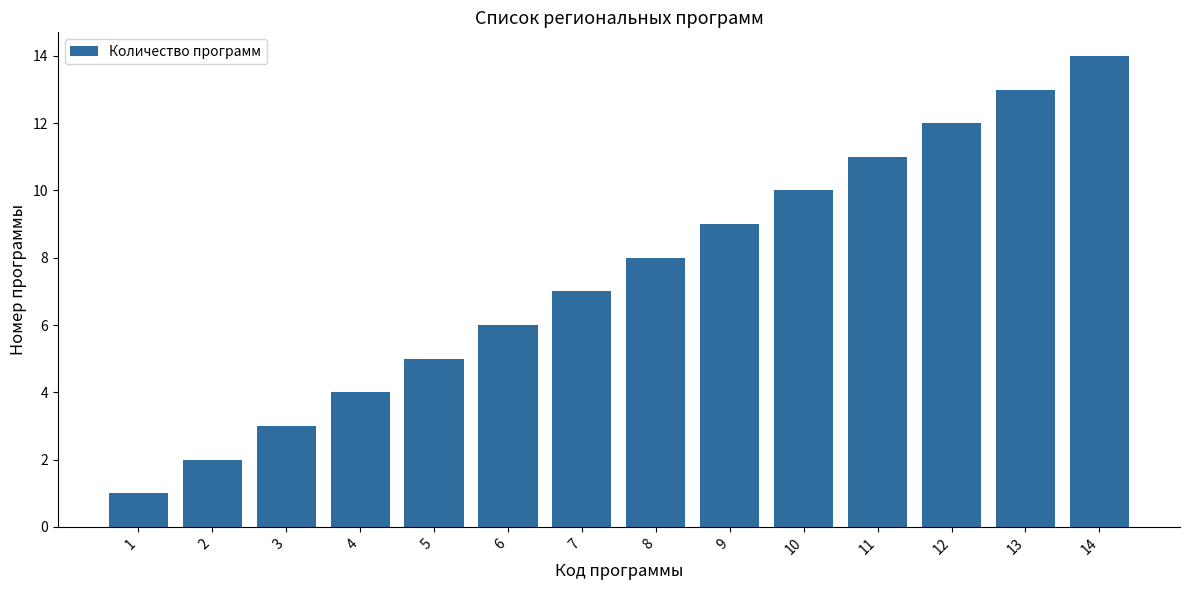

Reading right to left, transcribe all the data shown in this chart.

14	13	12	11	10	9	8	7	6	5	4	3	2	1